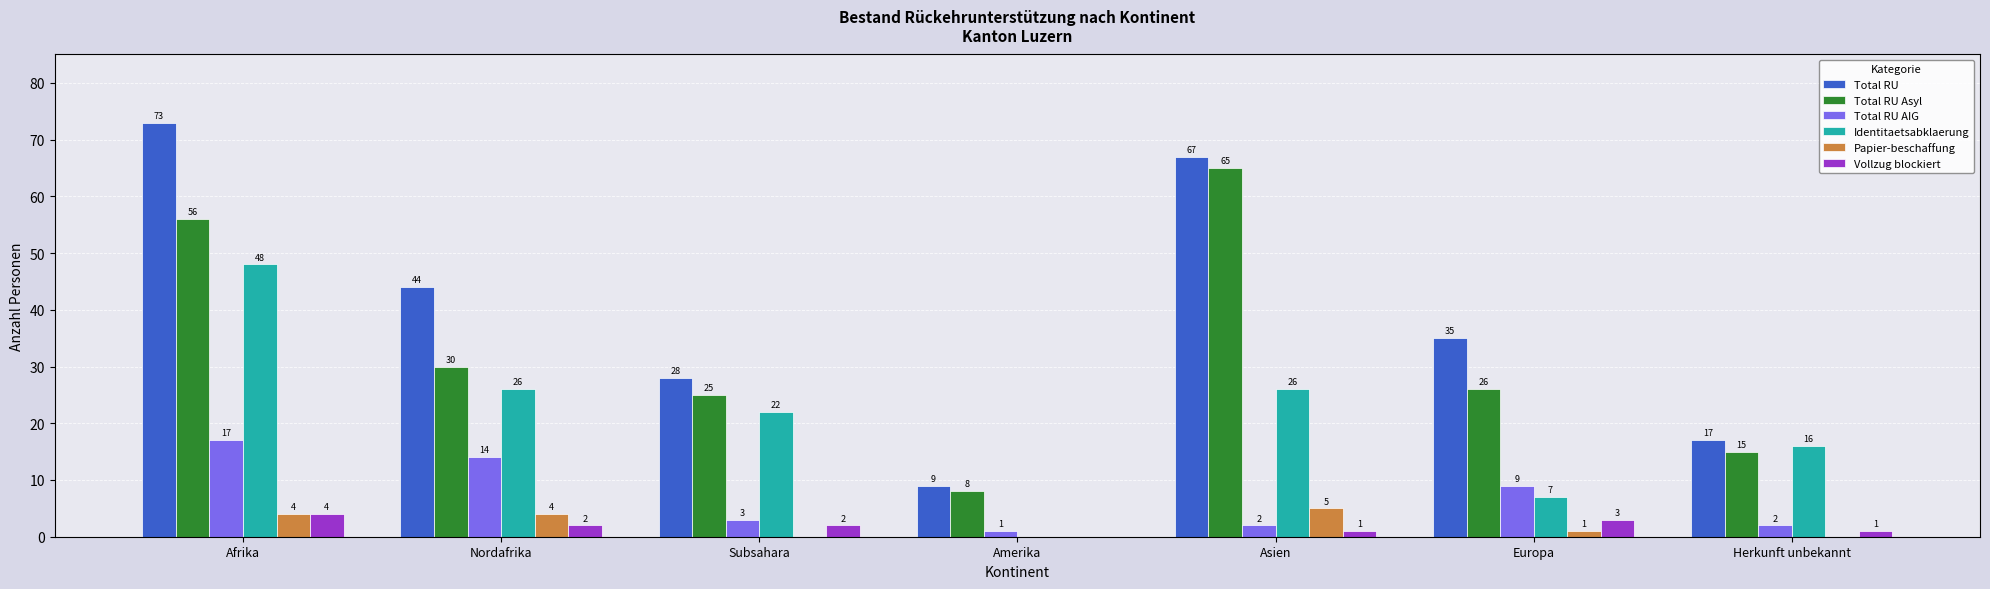

What is the sum of the Vollzug blockiert values at Herkunft unbekannt and Asien?

2